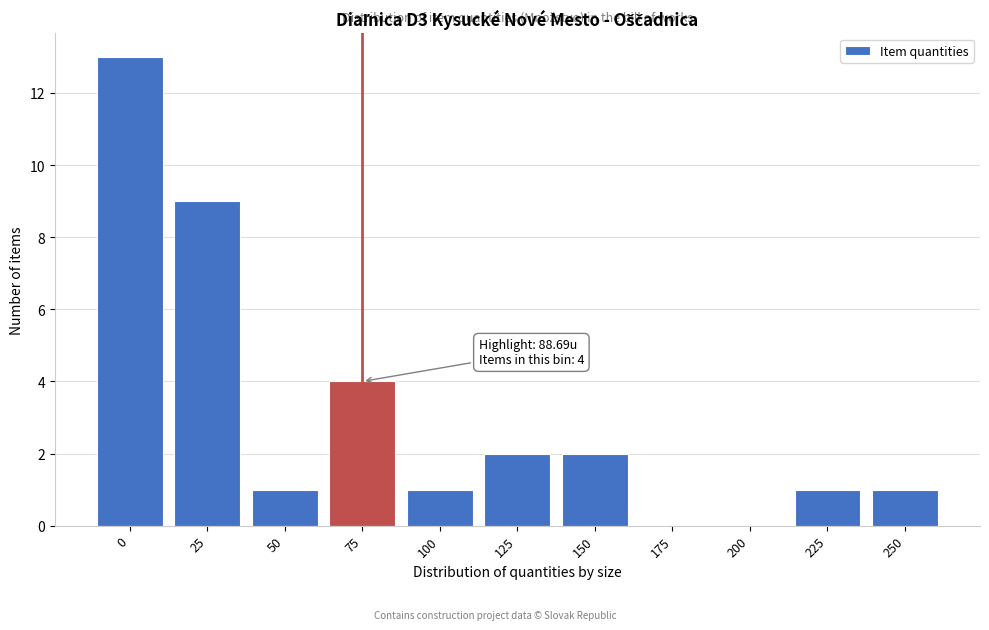

Reading left to right, list all the values displayed in this chart.

0=13	25=9	50=1	75=4	100=1	125=2	150=2	175=0	200=0	225=1	250=1